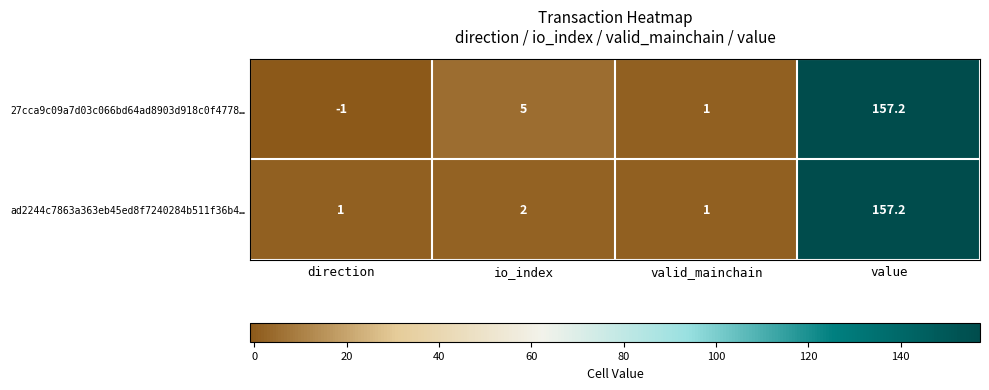

Is it true that 27cca9c09a7d03c066bd64ad8903d918c0f4778… equals -1.0 at direction?

True